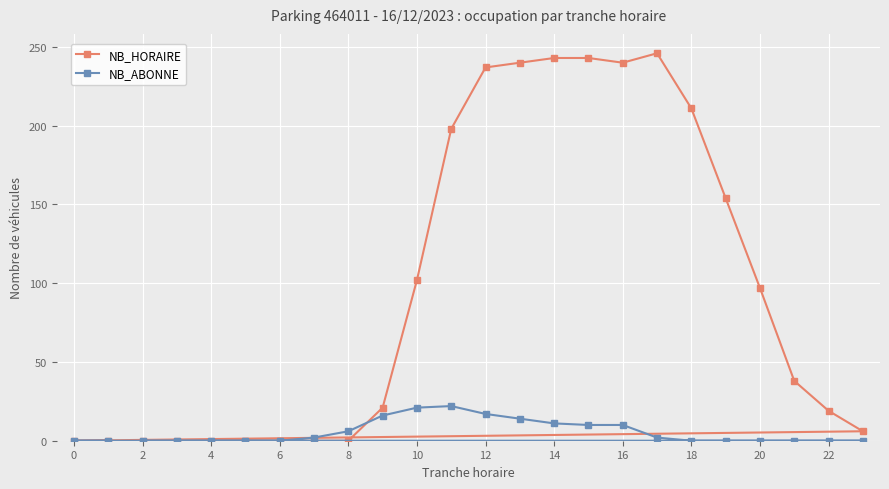

Which series has the widest spread of values?

NB_HORAIRE